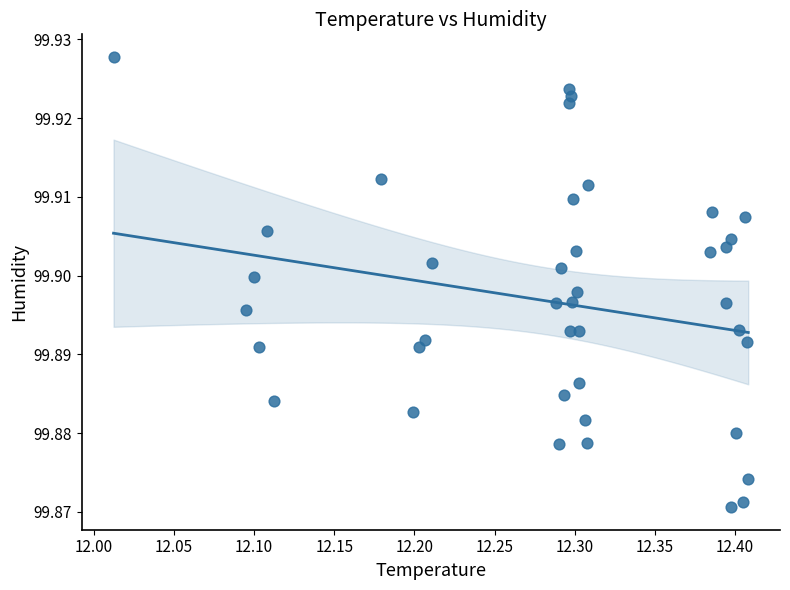

What is the range of X values (max minus min)?

0.4